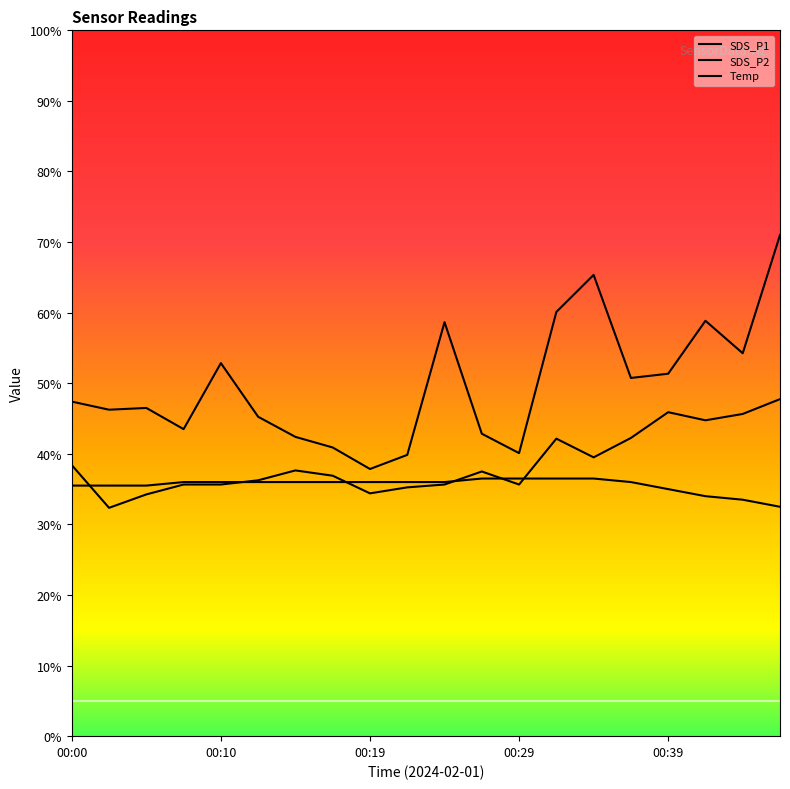

Is the value of SDS_P2 at 00:00 greater than the value of SDS_P1 at 00:42?

No